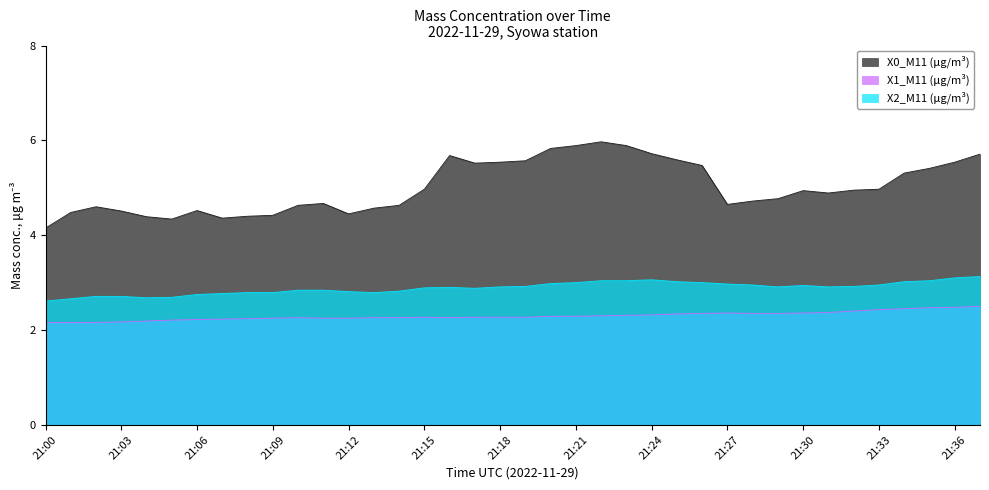

True or false: X1_M11 (μg/m³) and X0_M11 (μg/m³) intersect in this chart.

False